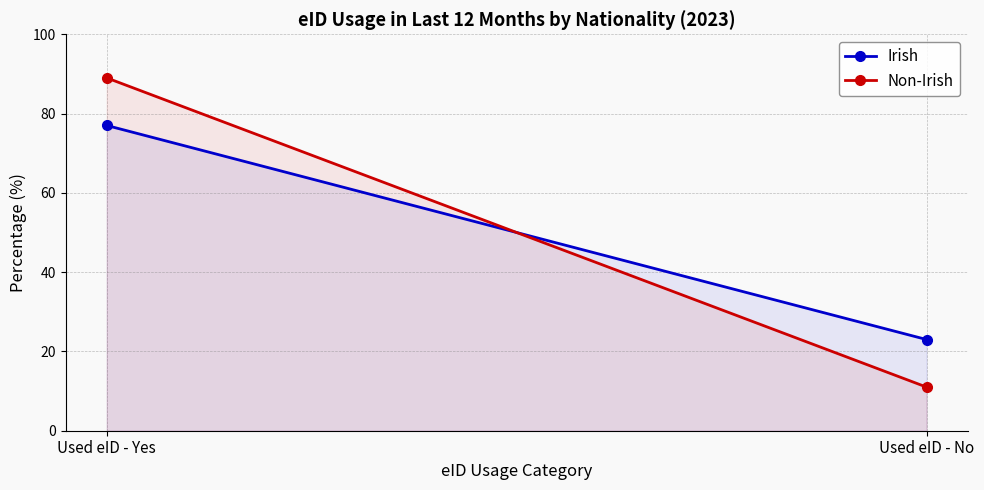

True or false: Non-Irish has a value of 17 at Used eID - No.

False